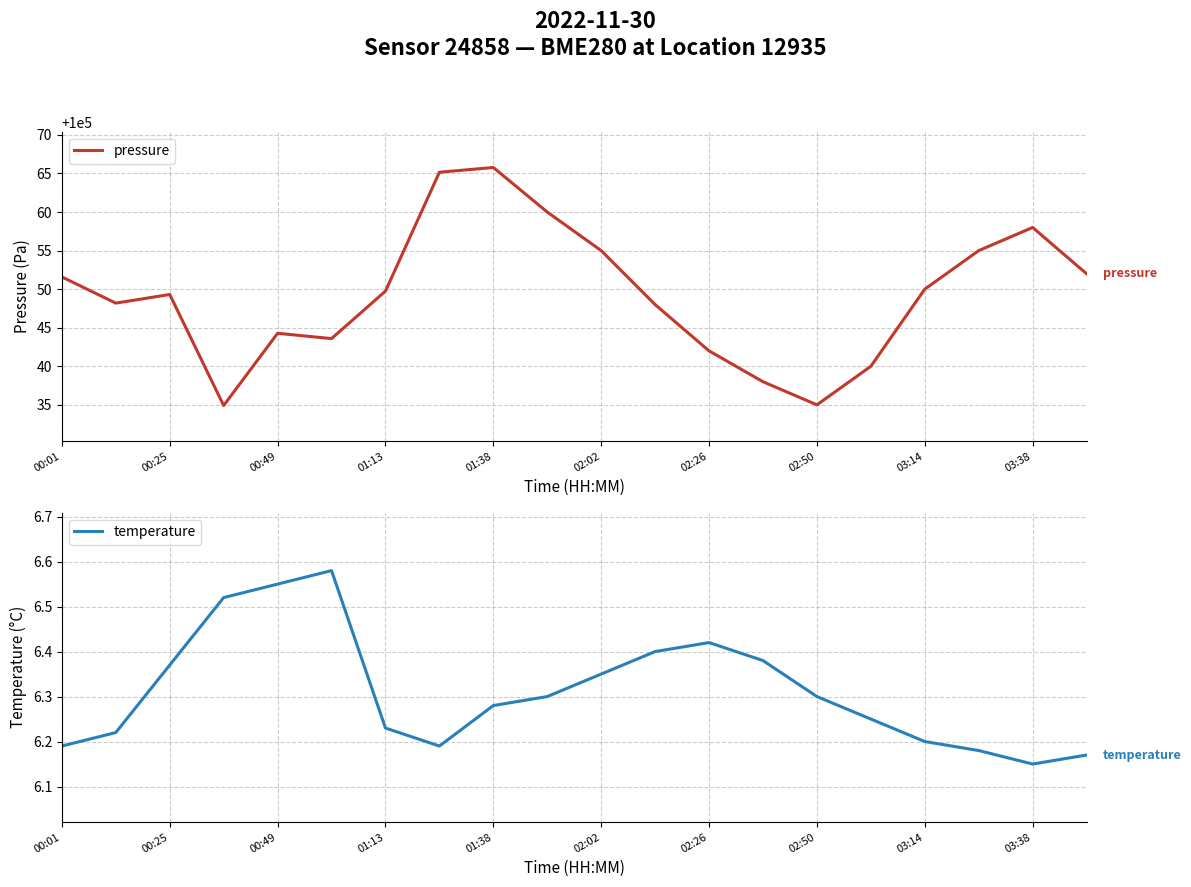

Does the chart display data point markers on the line(s)?

No